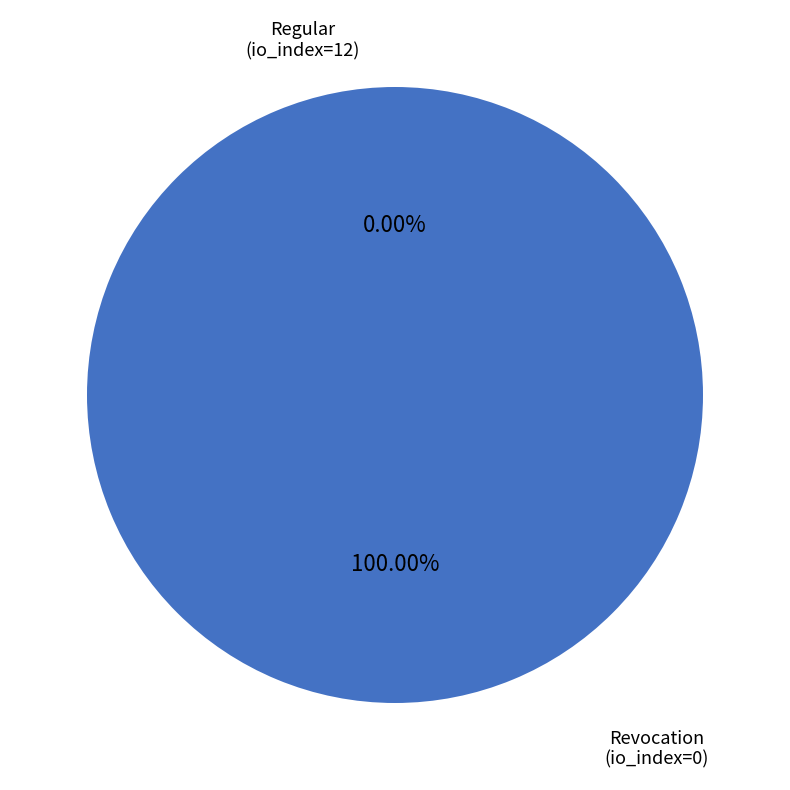

Which category has the smallest portion of the pie?

Revocation (io_index=0)